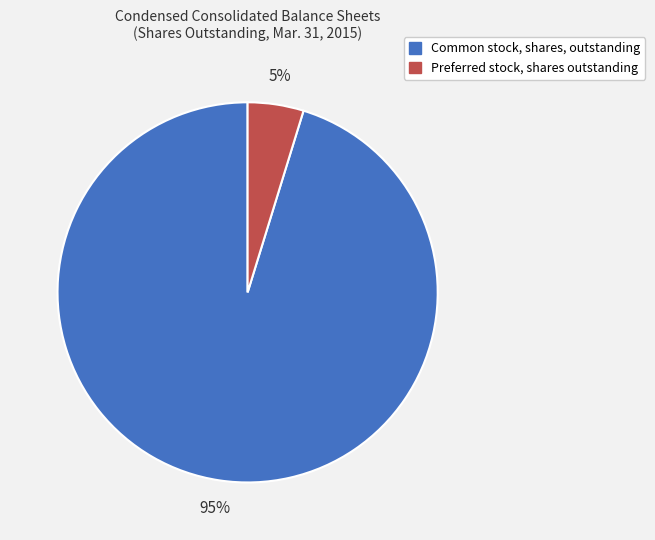

Which category has the biggest portion of the pie?

Common stock, shares, outstanding